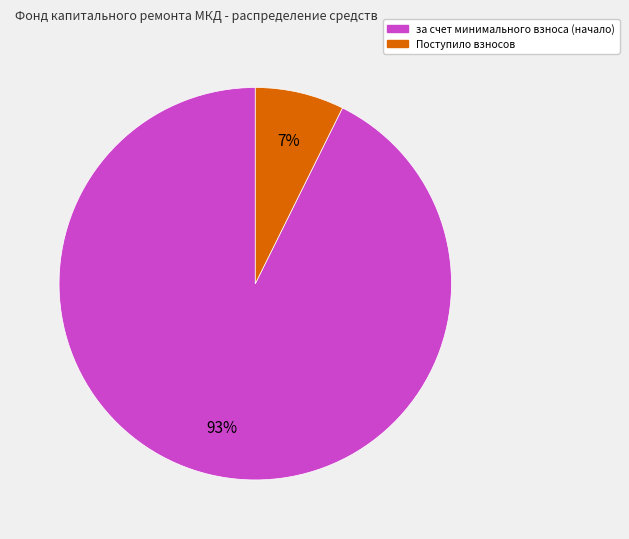

To the nearest percent, what is the average slice percentage?

50%